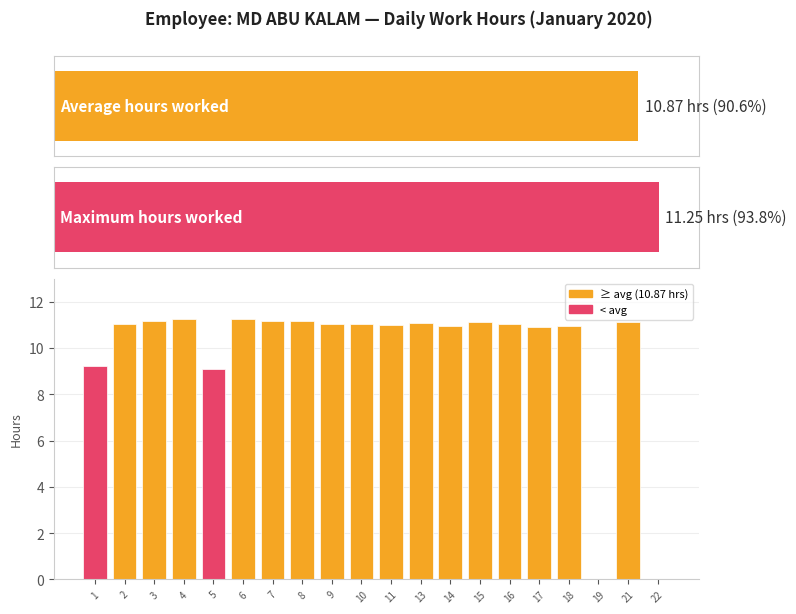

How many positive values are there?

18